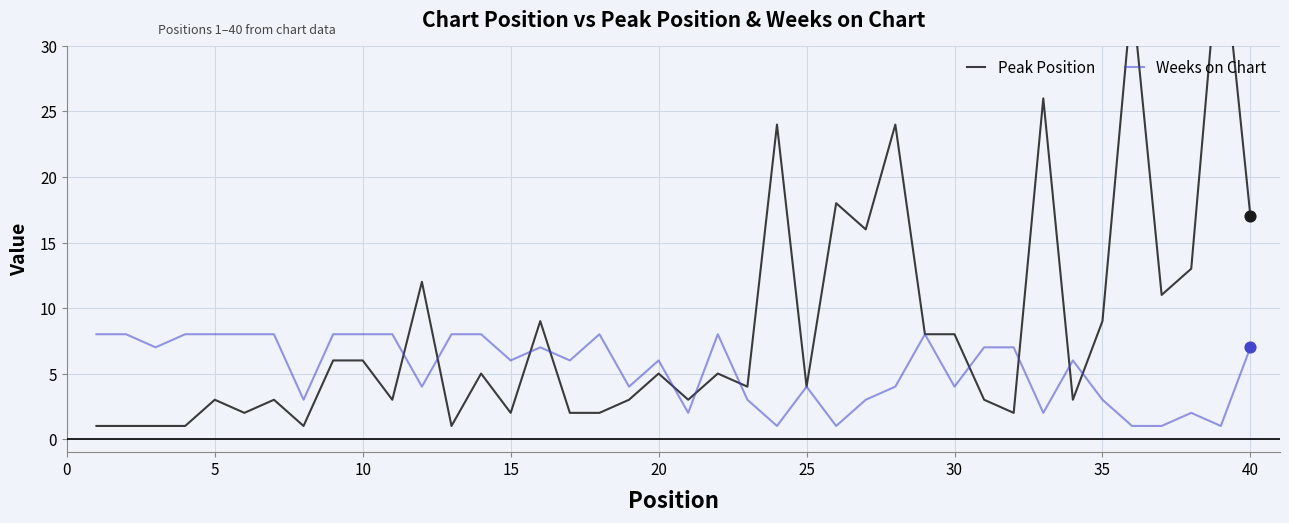

Which series has the largest total across all categories?

Peak Position